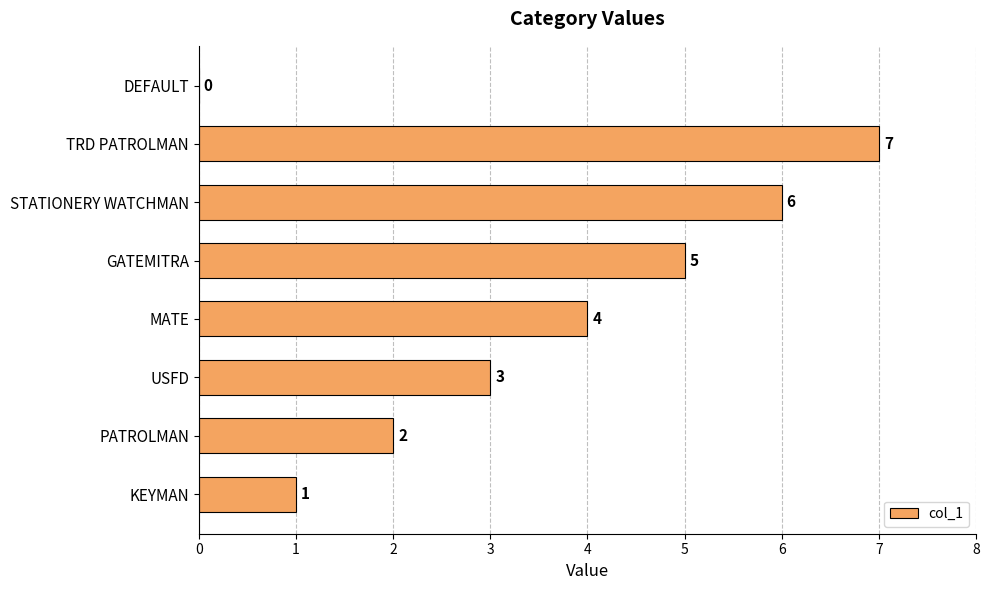

How many data points does each series have?

8